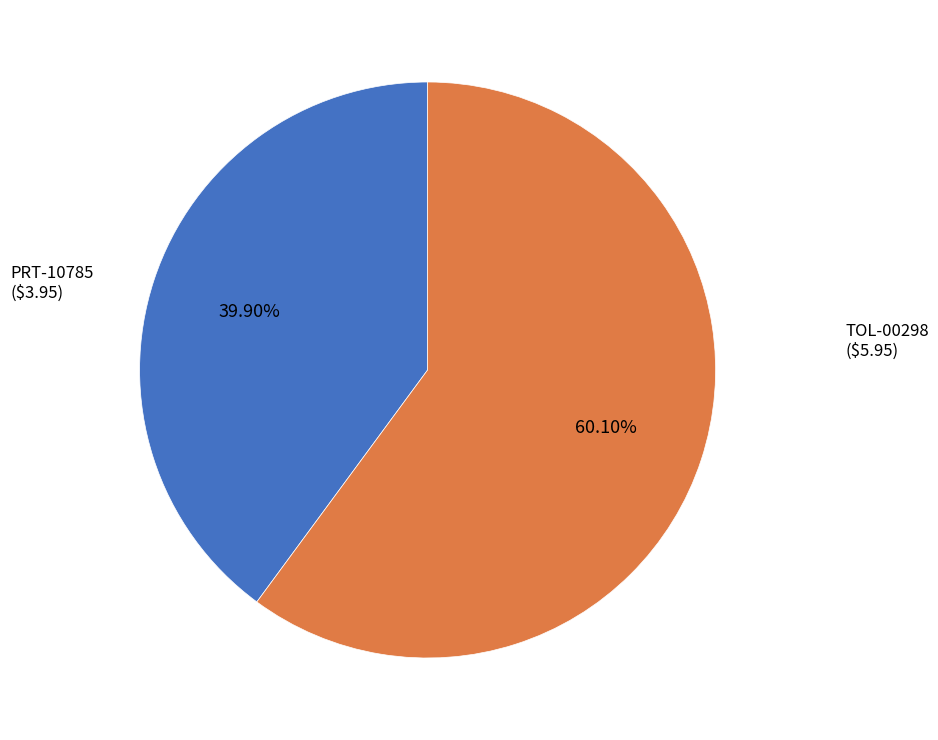

Is there a majority slice in this chart?

Yes